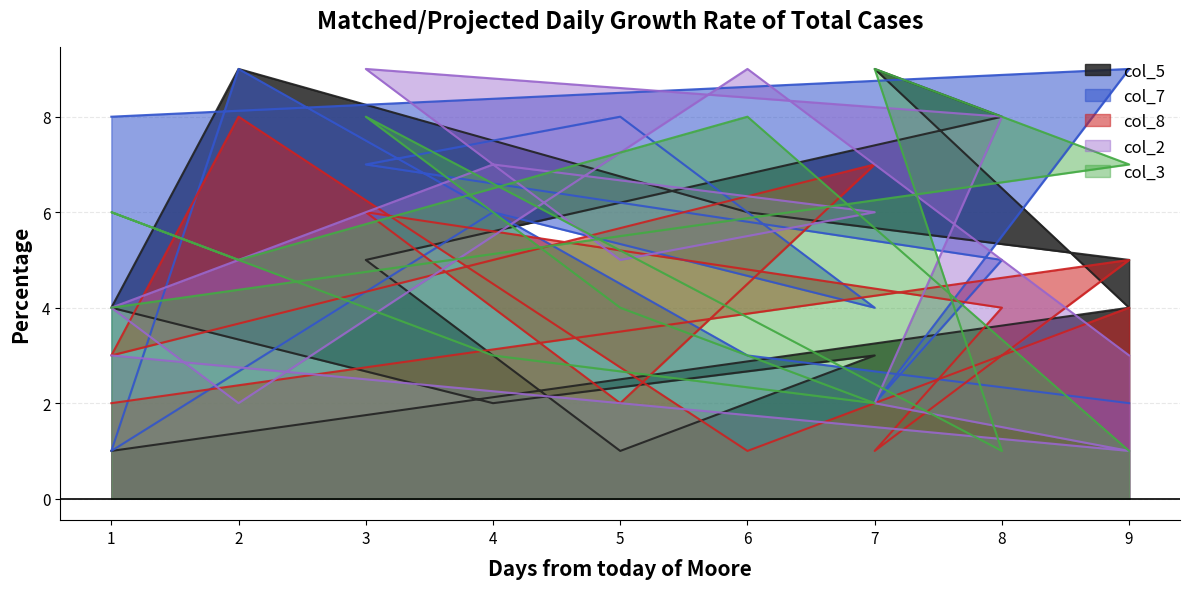

What is the average value of the col_2 series?

5